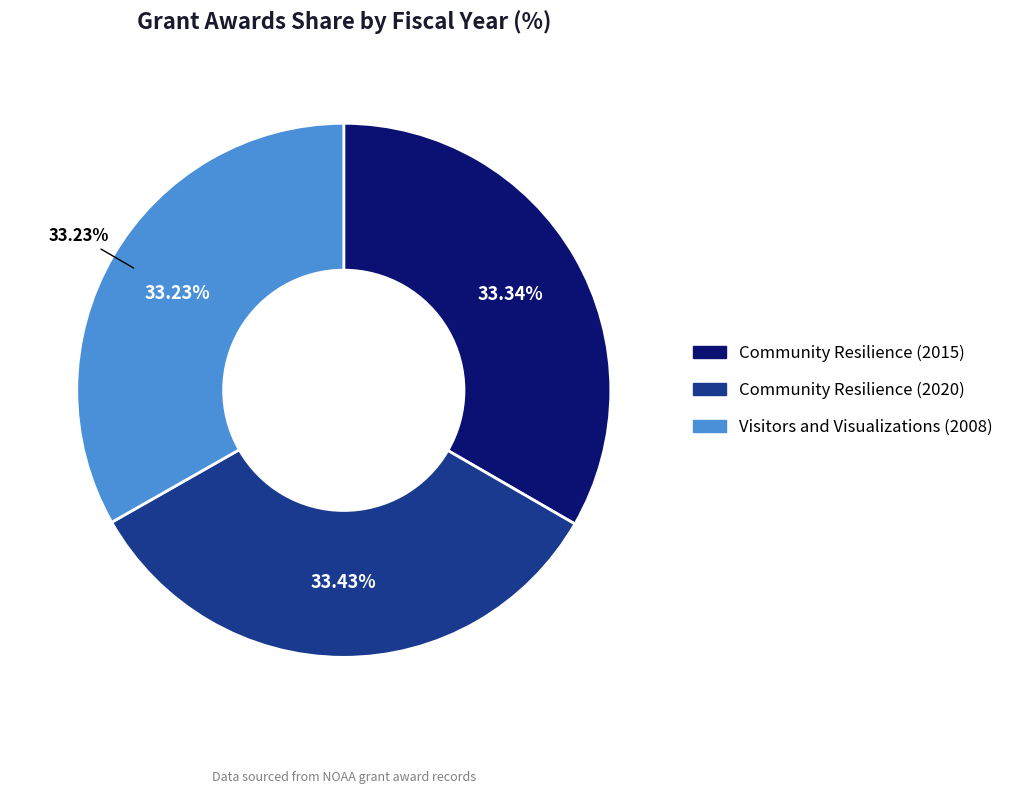

Count the number of slices in the pie.

3